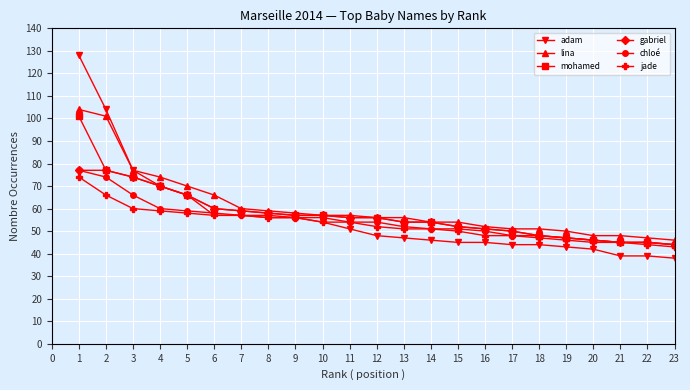

Is it true that gabriel equals 56 at 11?

True